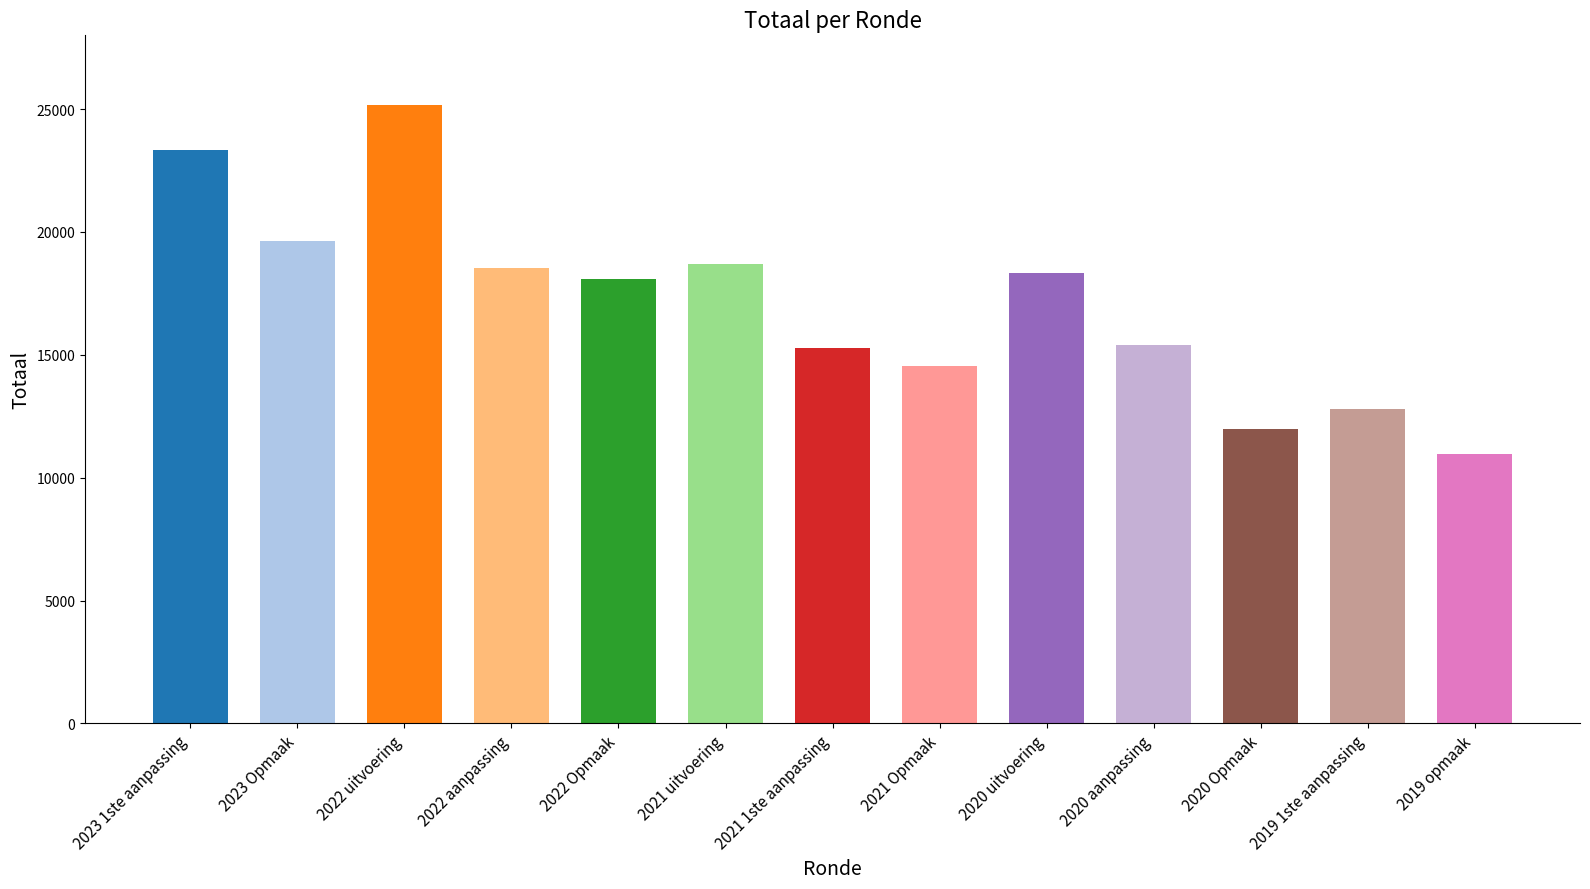

What is the greatest value displayed?

25170